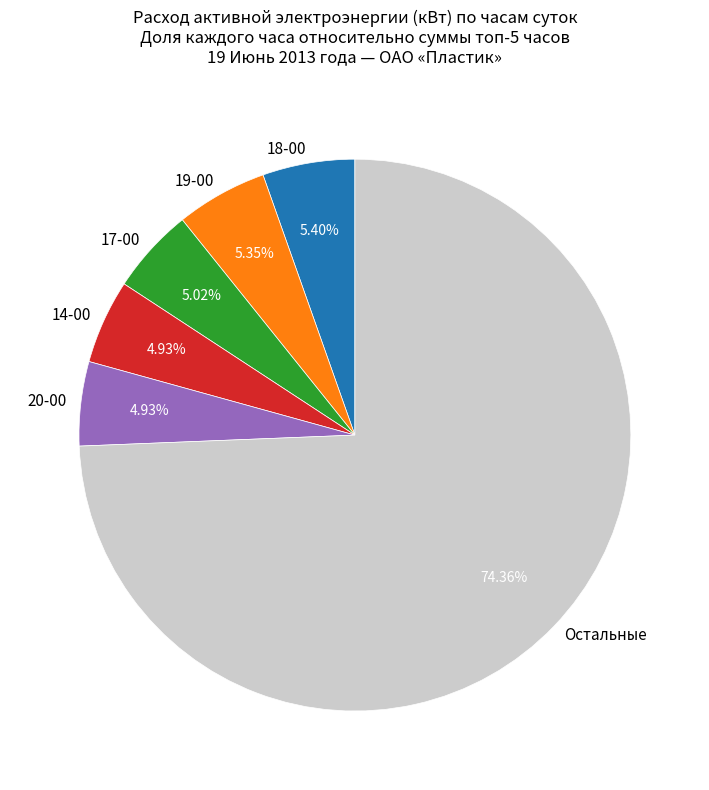

Count the number of slices in the pie.

6